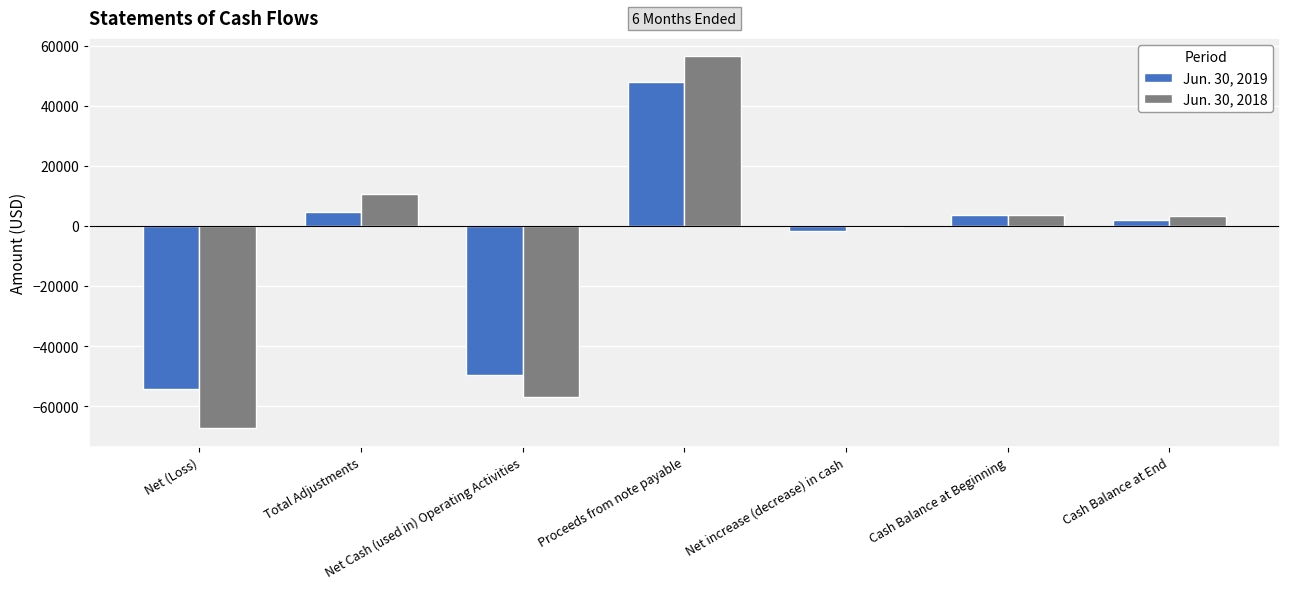

What is the difference between the highest and lowest values at Total Adjustments?

5719